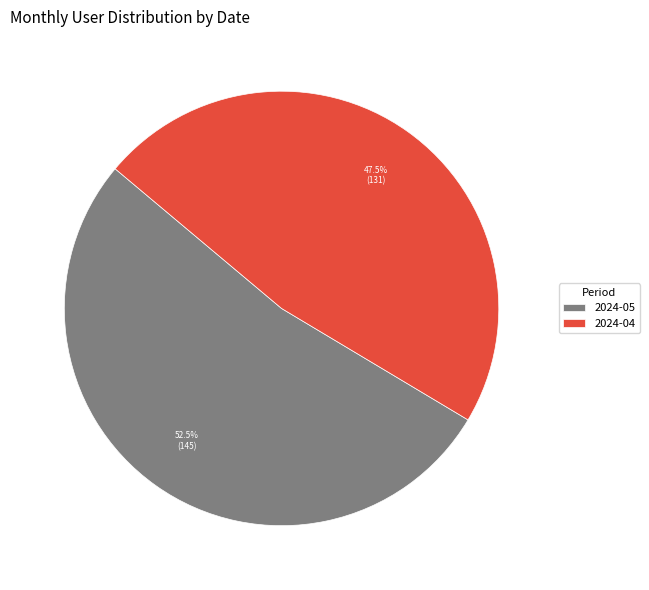

Which category has the smallest portion of the pie?

2024-04